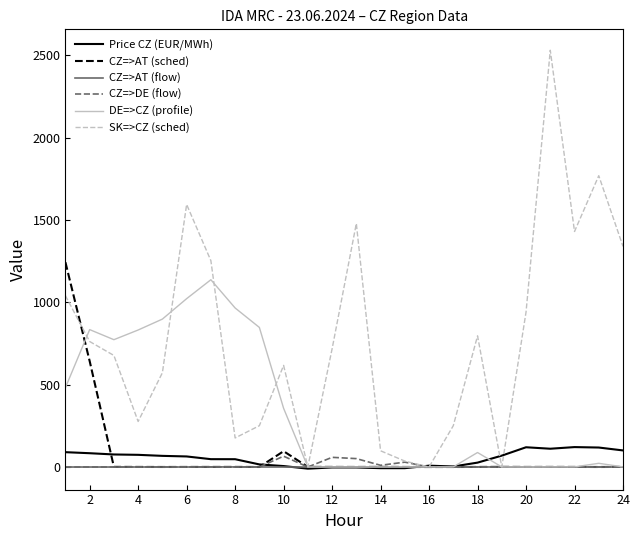

Which series has the widest spread of values?

SK=>CZ (sched)